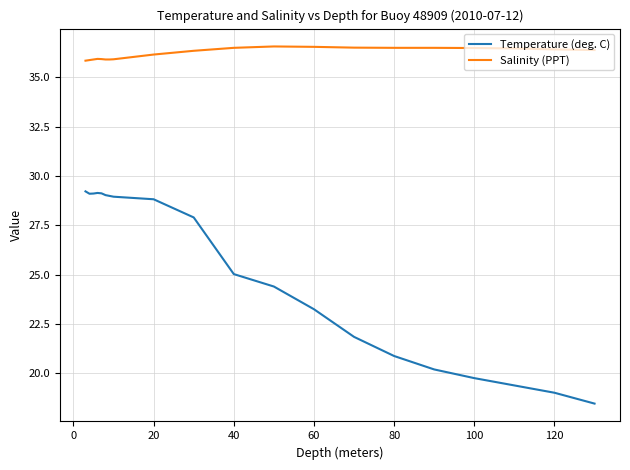

True or false: Salinity (PPT) and Temperature (deg. C) cross at least once.

False